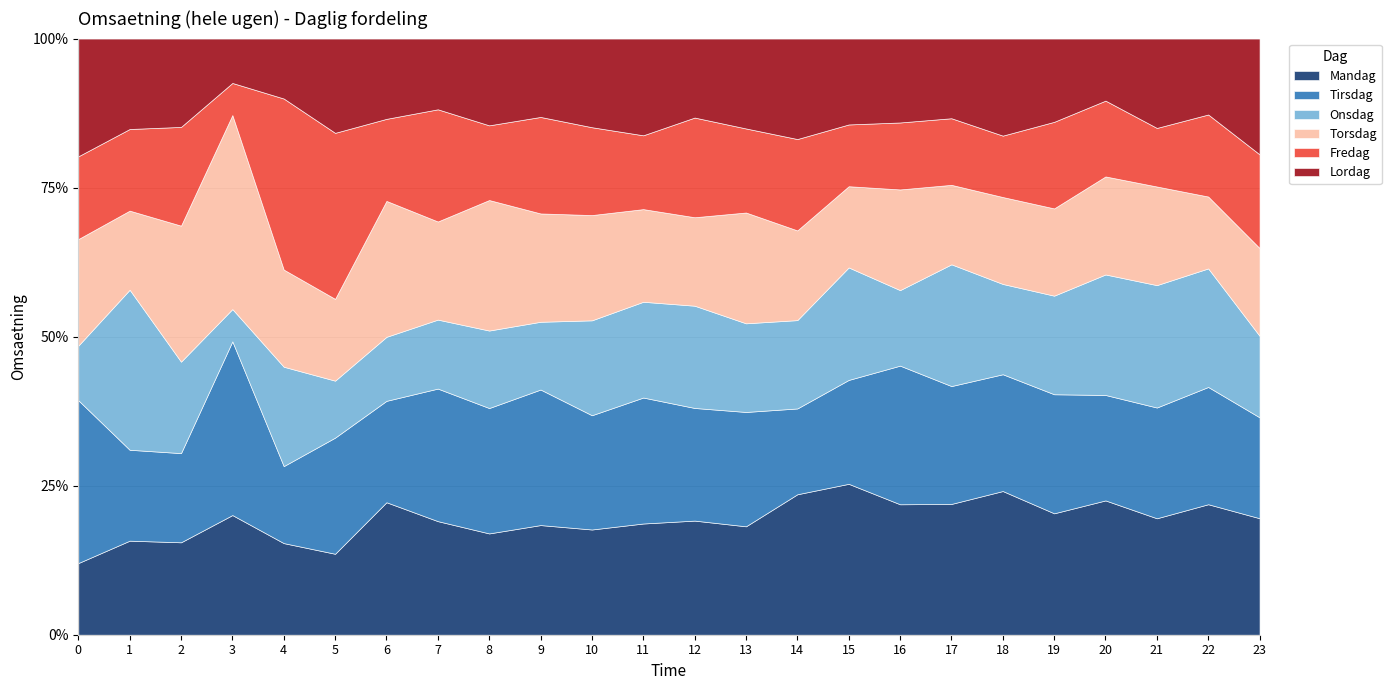

What is the sum of the Tirsdag values at 20 and 19?

226049